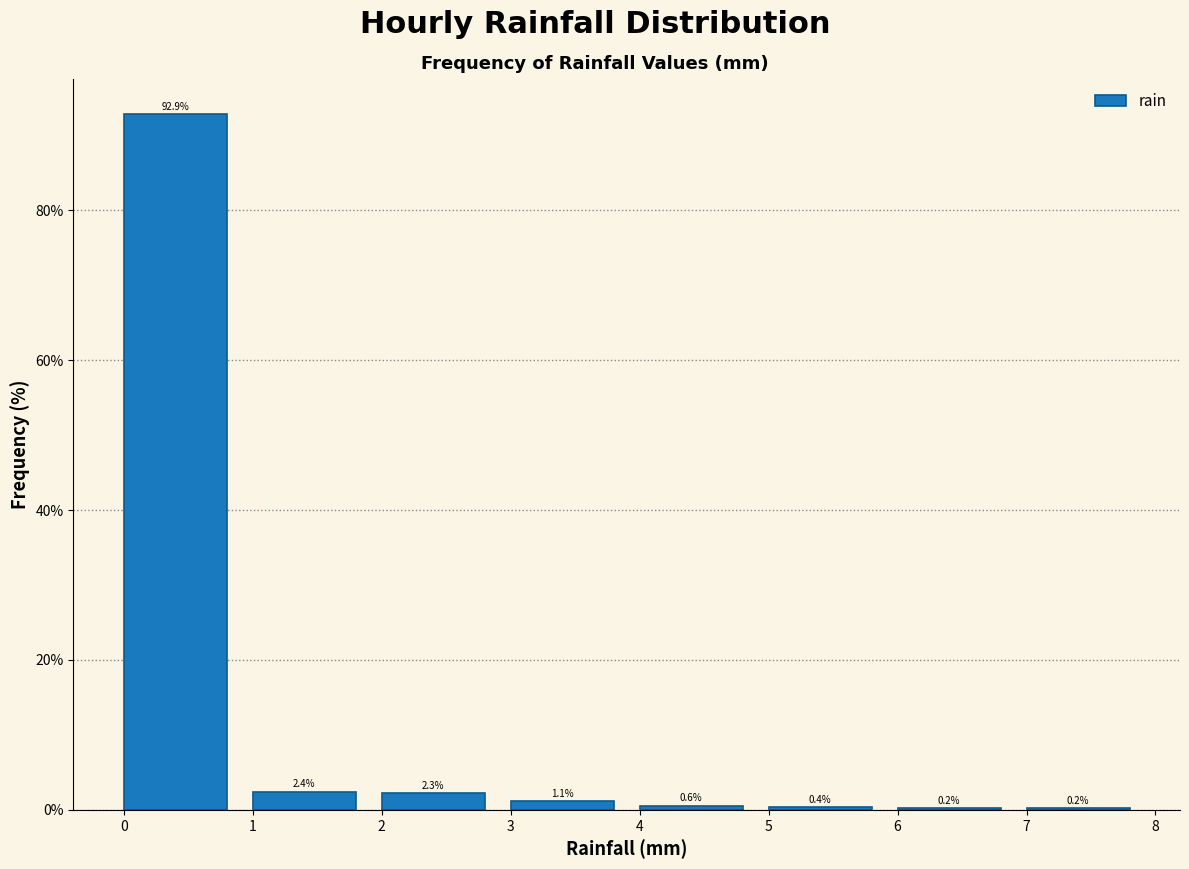

Reading left to right, list every bar in this chart as the range it spans on the x-axis followed by its height.

0 to 1: 92.9
1 to 2: 2.4
2 to 3: 2.3
3 to 4: 1.1
4 to 5: 0.6
5 to 6: 0.4
6 to 7: 0.2
7 to 8: 0.2